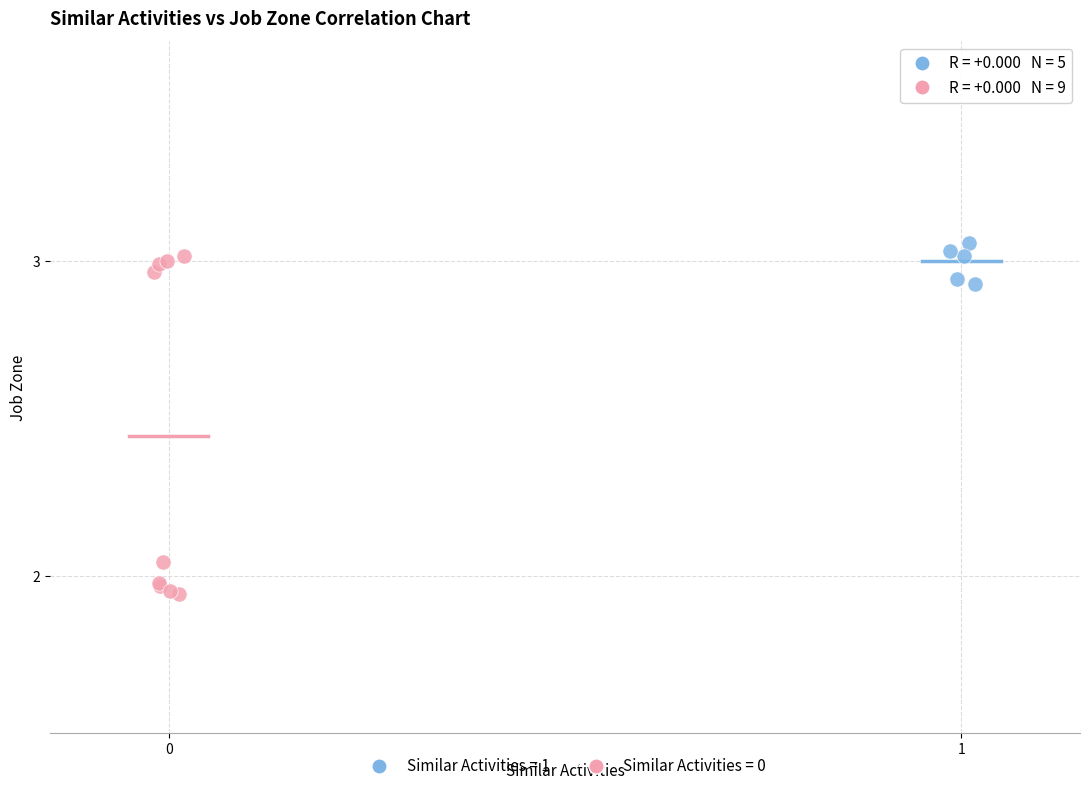

Which series contains the lowest Y value?

Similar Activities = 0